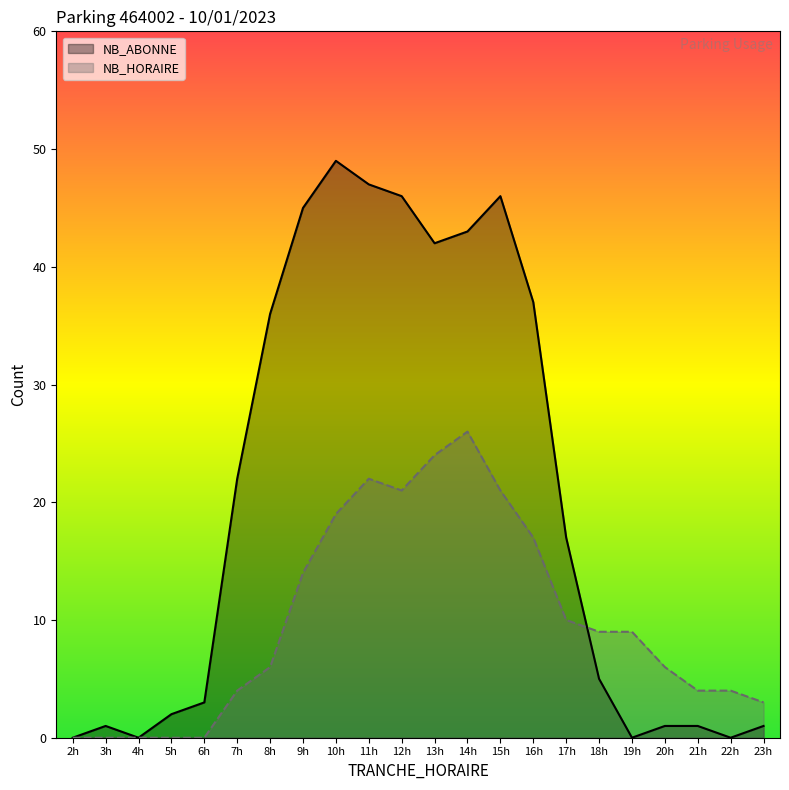

What is the spread (max minus min) of values at 16h?

20